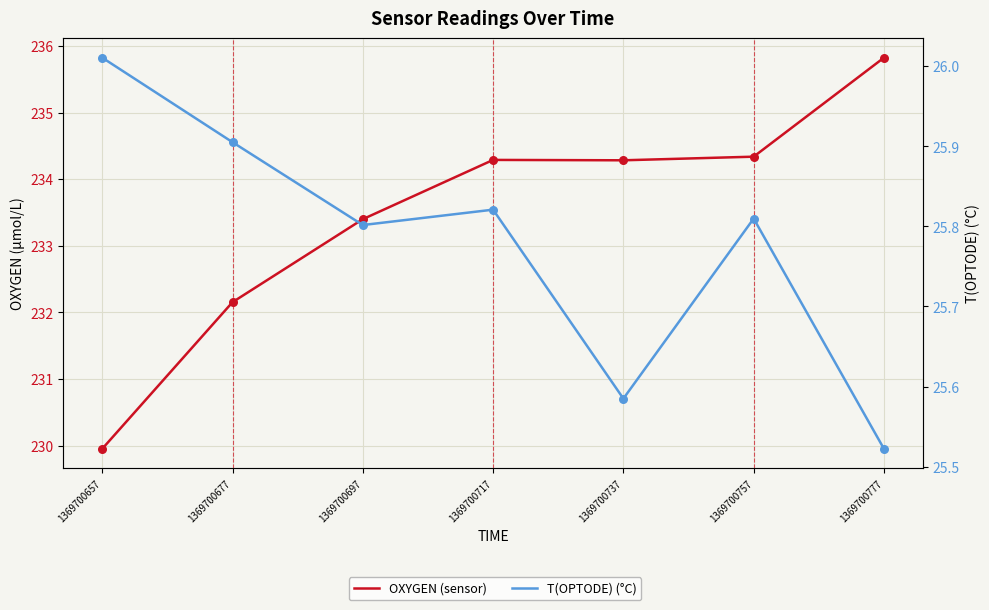

At how many categories does at least one series exceed 156?

7